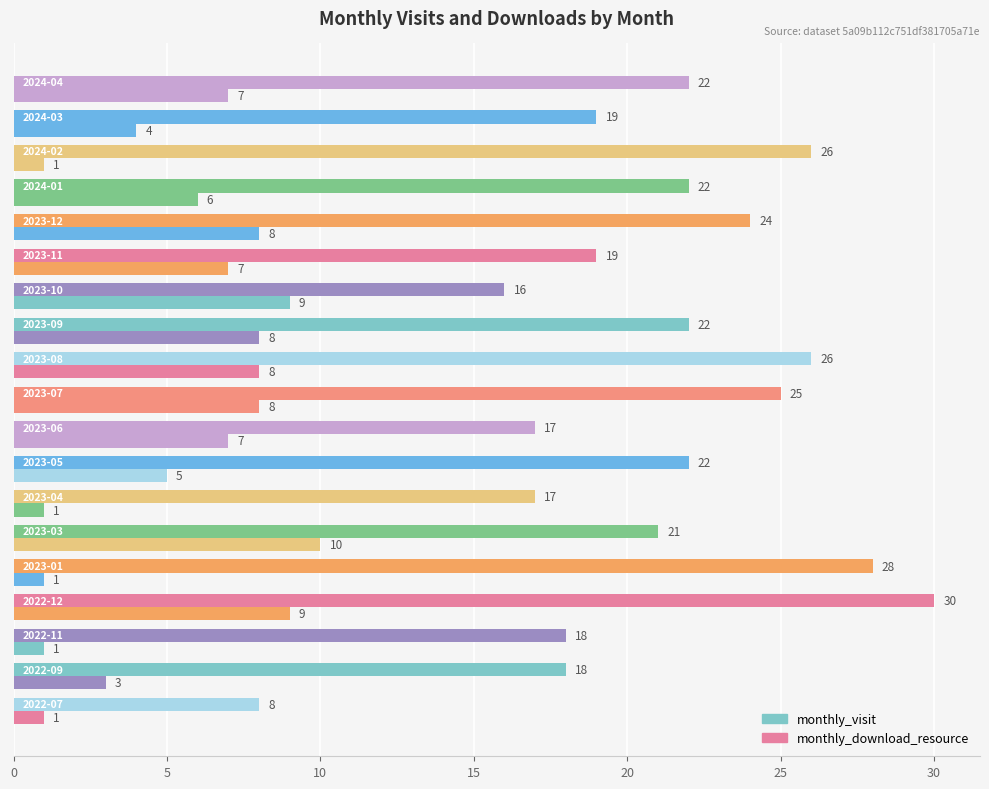

What is the difference between the second highest and minimum values in the monthly_visit series?

20